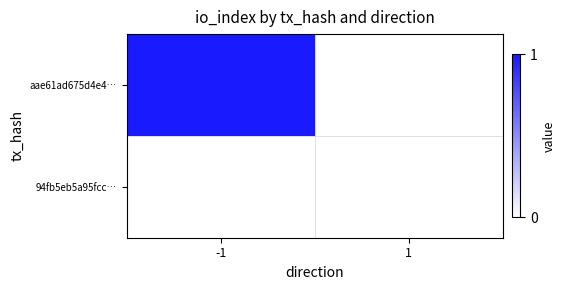

Reading left to right, what are all the values shown in this chart?

aae61ad675d4e4…: -1=1	1=0
94fb5eb5a95fcc…: -1=0	1=0